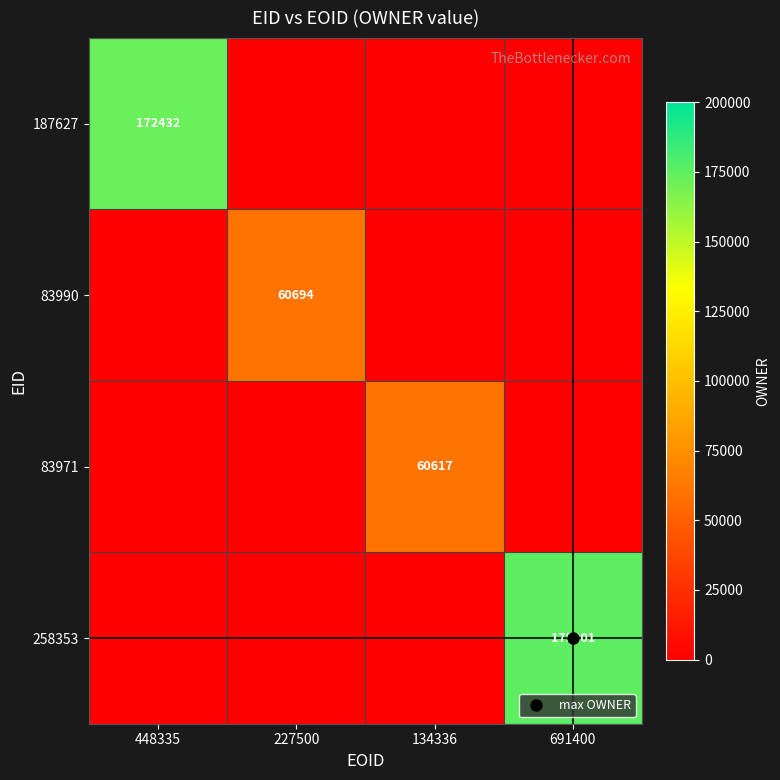

At 448335, list the series in order from largest to smallest.

187627, 83990, 83971, 258353